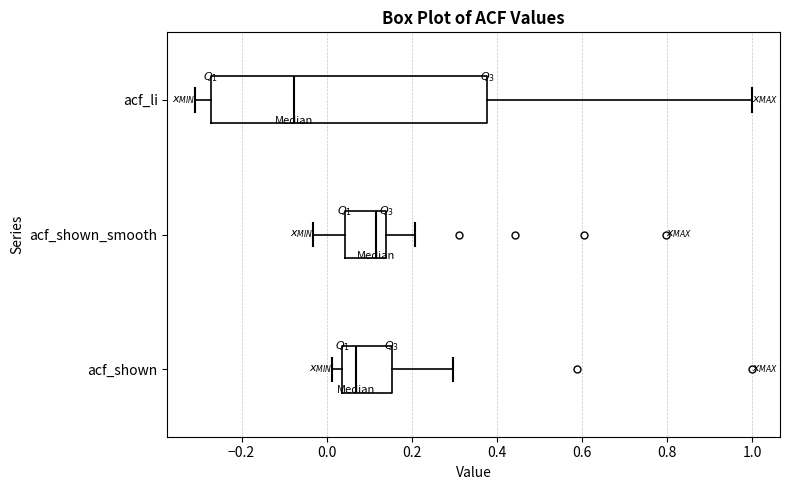

Reading bottom to top, read every box against the x-axis: the position of its median line, the range the box covers, and the ends of its whiskers. The values are not printed on the chart, so give them approximately, as read against the axis.

acf_shown: median 0.06, box 0.04 to 0.16, whiskers 0.02 to 0.30
acf_shown_smooth: median 0.12, box 0.04 to 0.14, whiskers -0.04 to 0.20
acf_li: median -0.08, box -0.28 to 0.38, whiskers -0.30 to 1.00